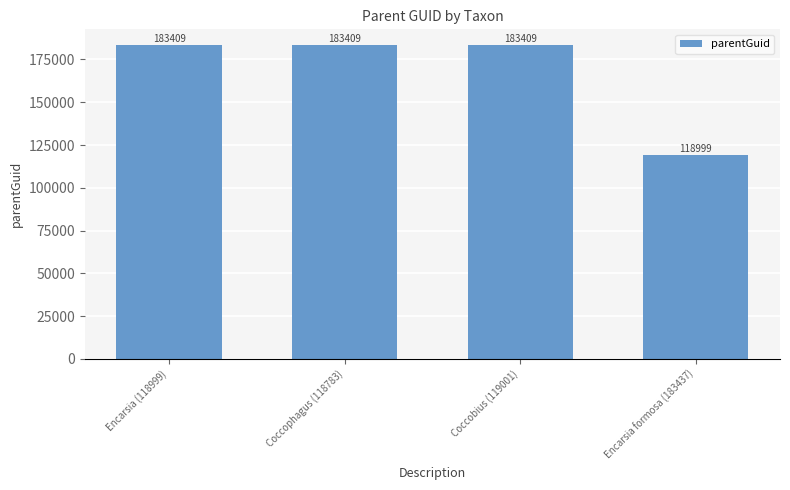

How many bars are there in total?

4